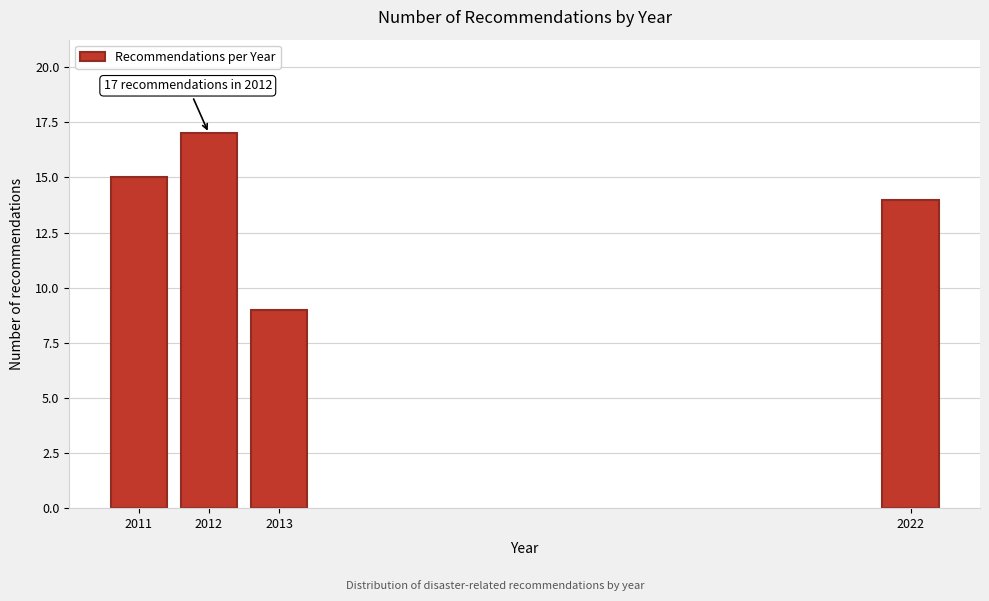

Reading right to left, extract all data points from this chart.

14	9	17	15